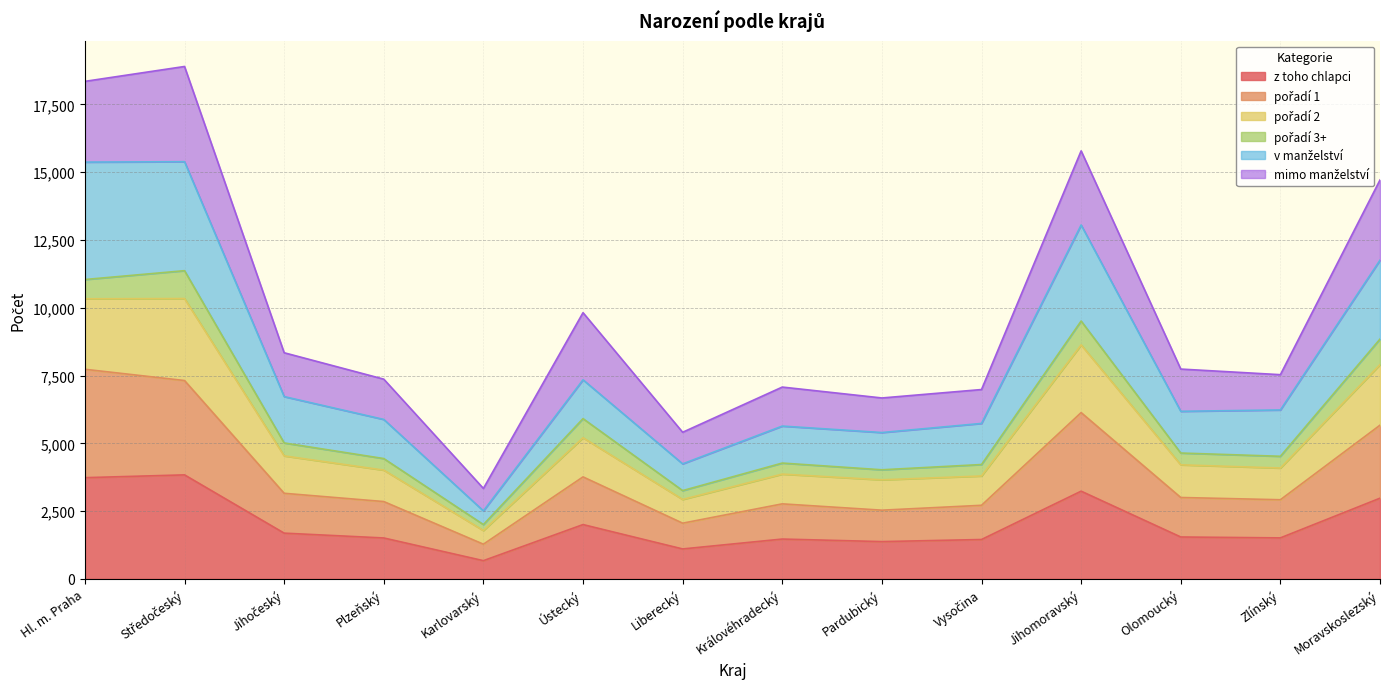

What is the total value across all series at Moravskoslezský?

14713